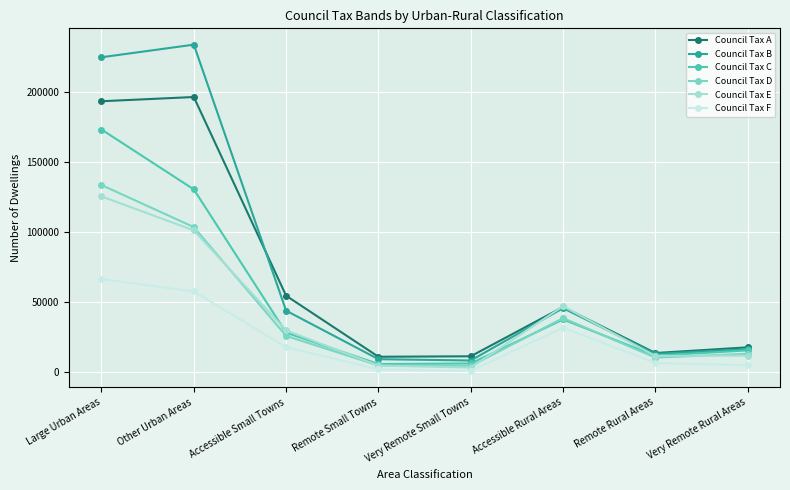

True or false: Council Tax B and Council Tax F intersect in this chart.

False